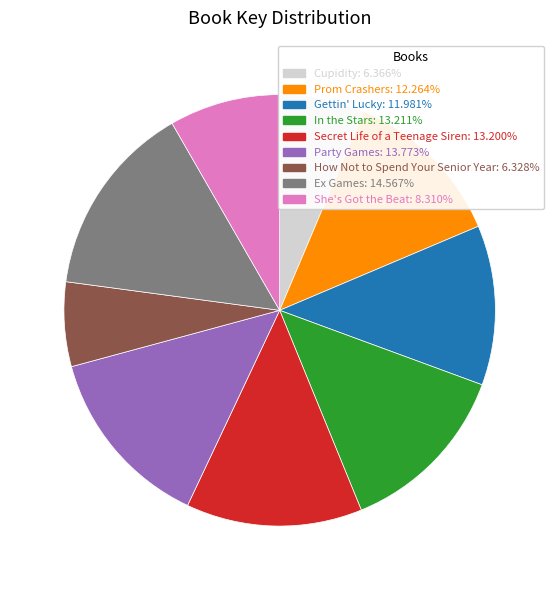

True or false: How Not to Spend Your Senior Year accounts for 6% of the total.

True